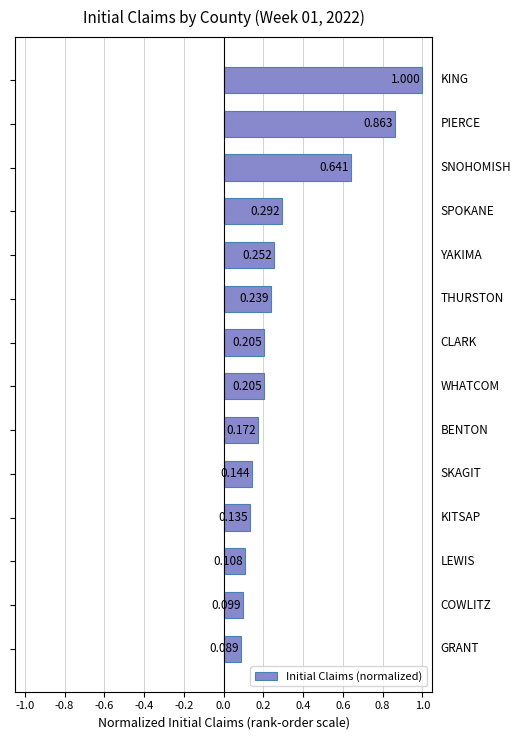

Are the bars horizontal?

Yes